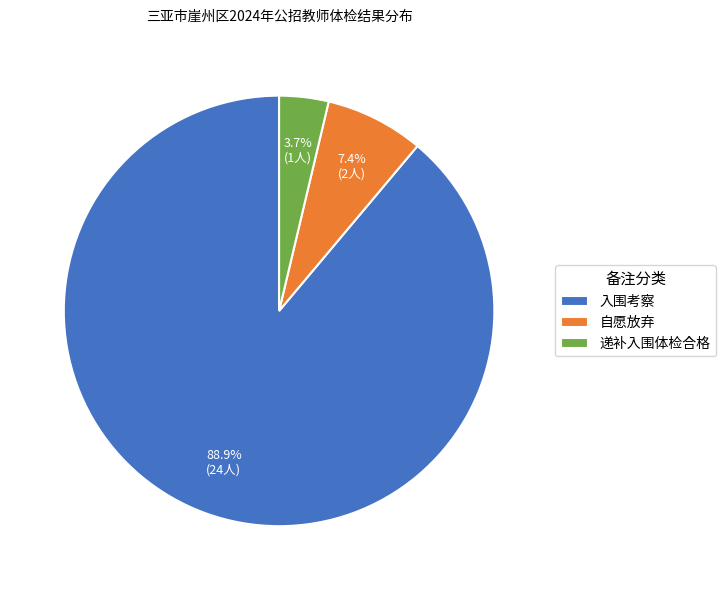

Do 自愿放弃 and 入围考察 together represent more than half of the pie?

Yes